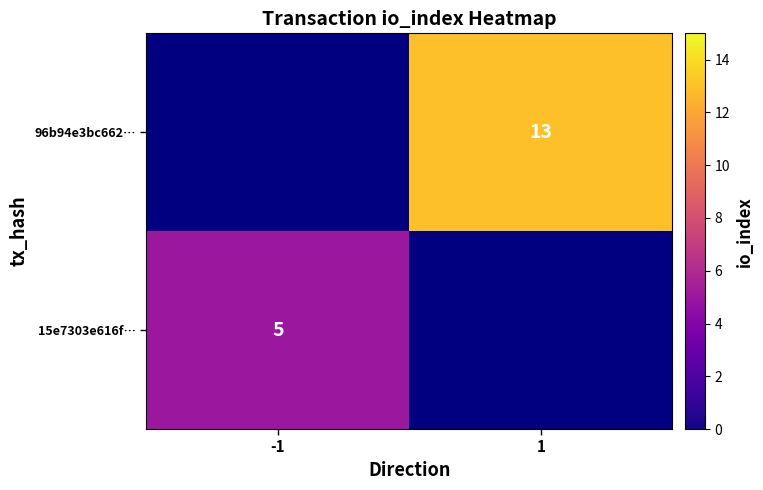

How many distinct data groups are displayed?

2